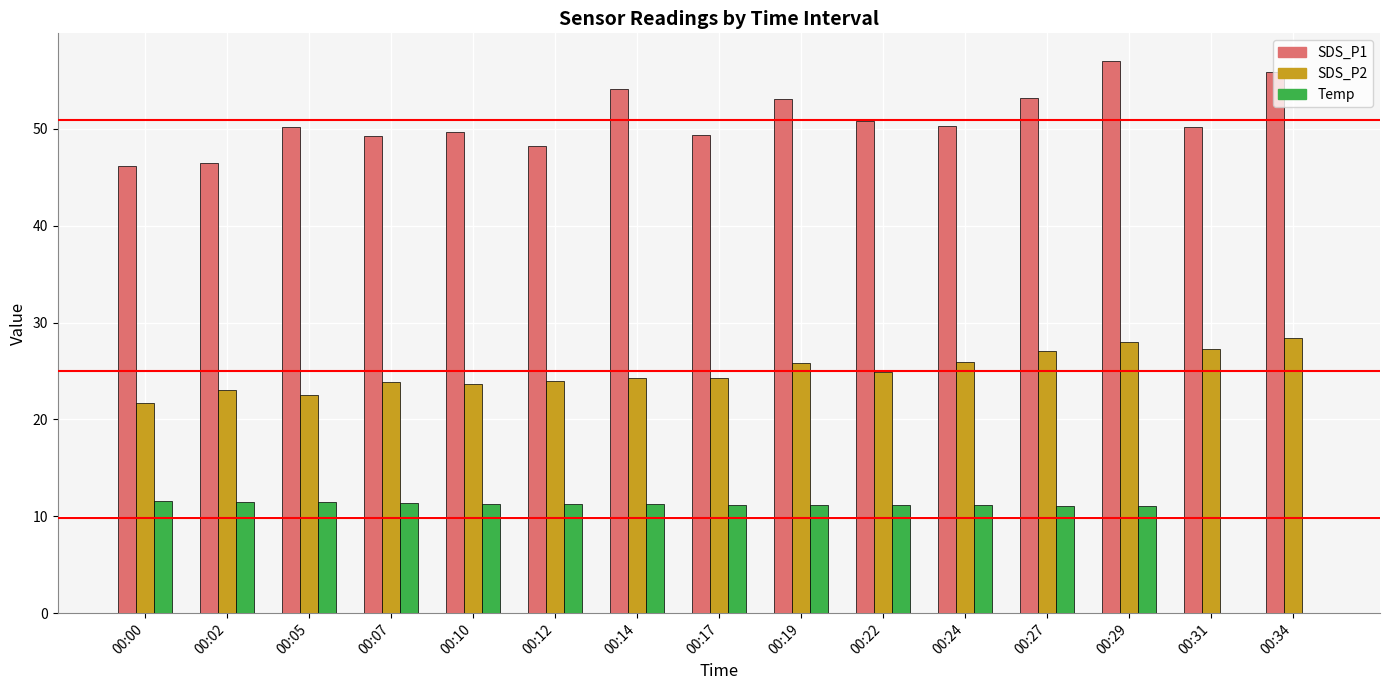

Is the value of SDS_P2 at 00:02 greater than the value of SDS_P1 at 00:17?

No